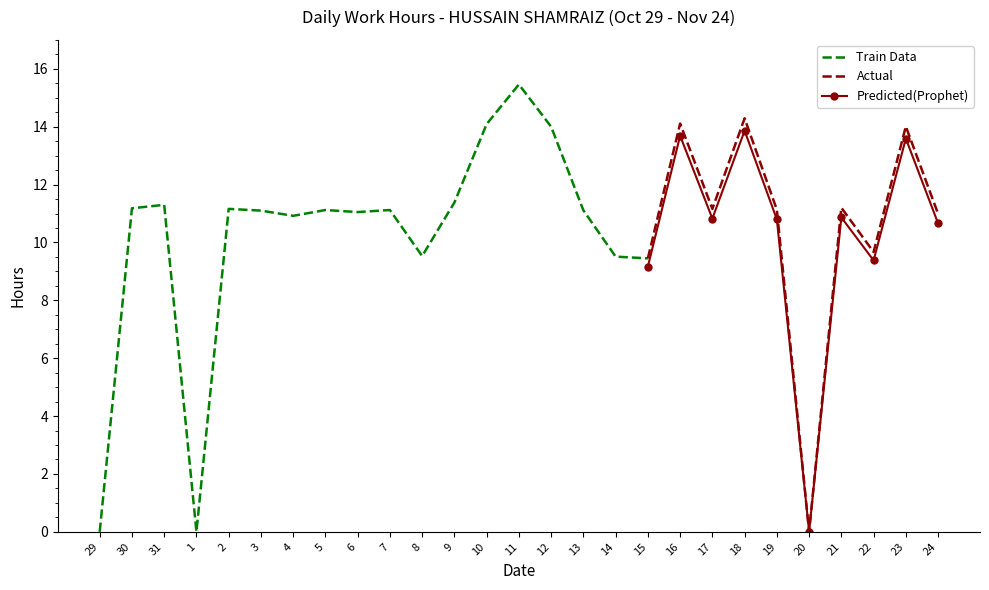

Is it true that the value at 21 is 11.2?

True